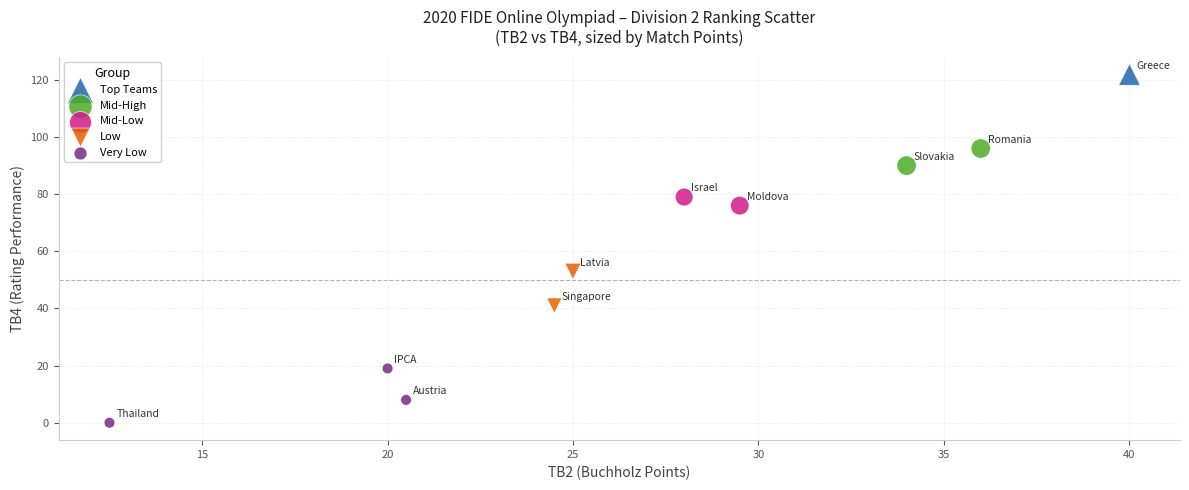

Which series reaches the maximum Y coordinate?

Top Teams